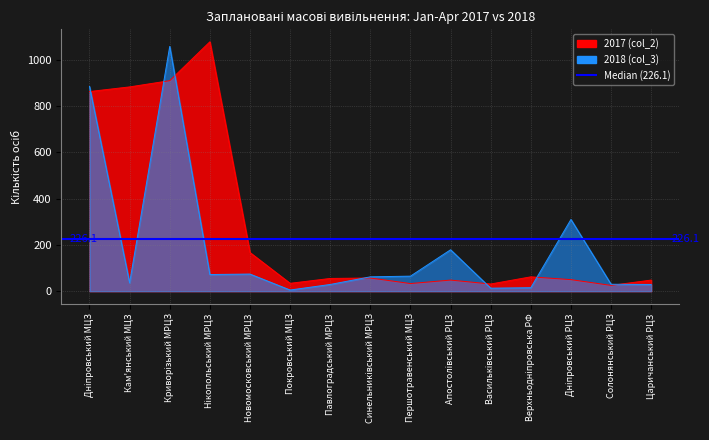

What is the difference between the second highest and second lowest values in the 2018 (col_3) series?

872